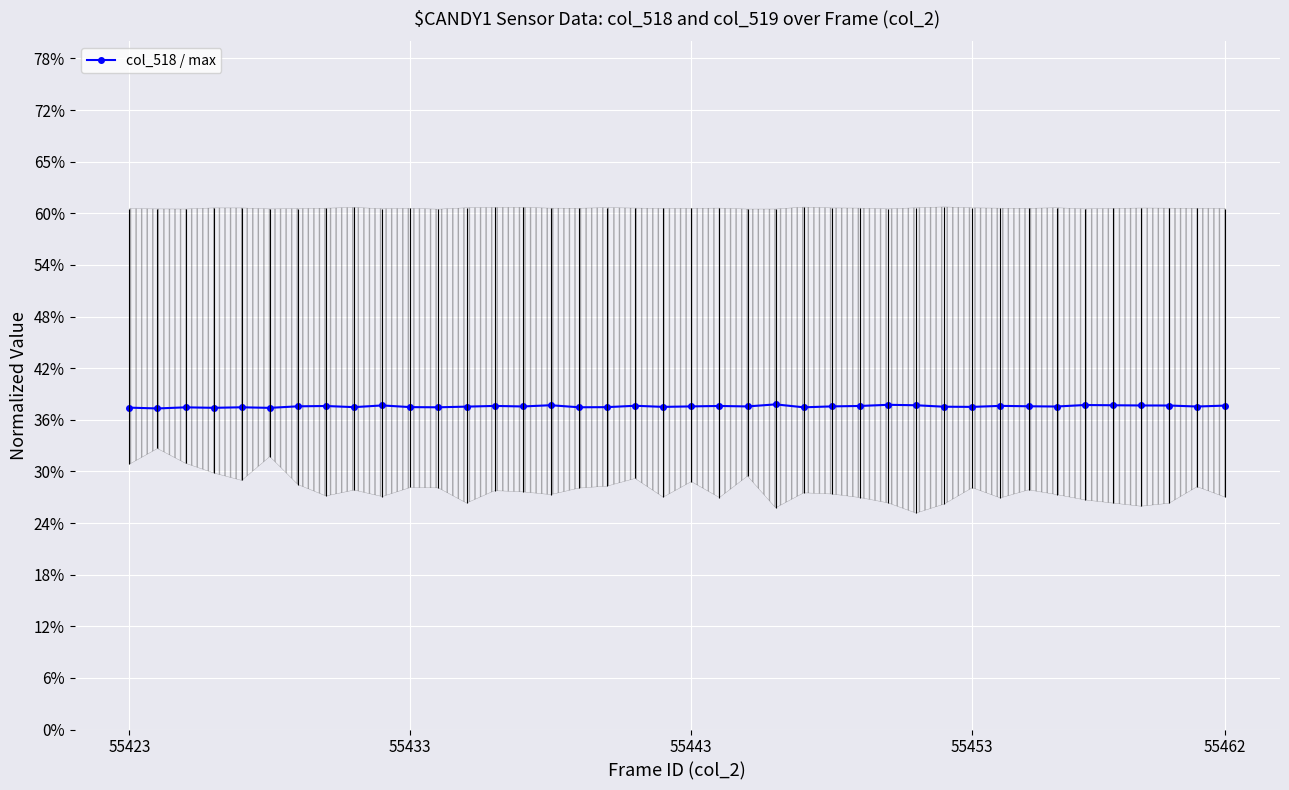

Is it true that the value at 8 is 0.6?

False